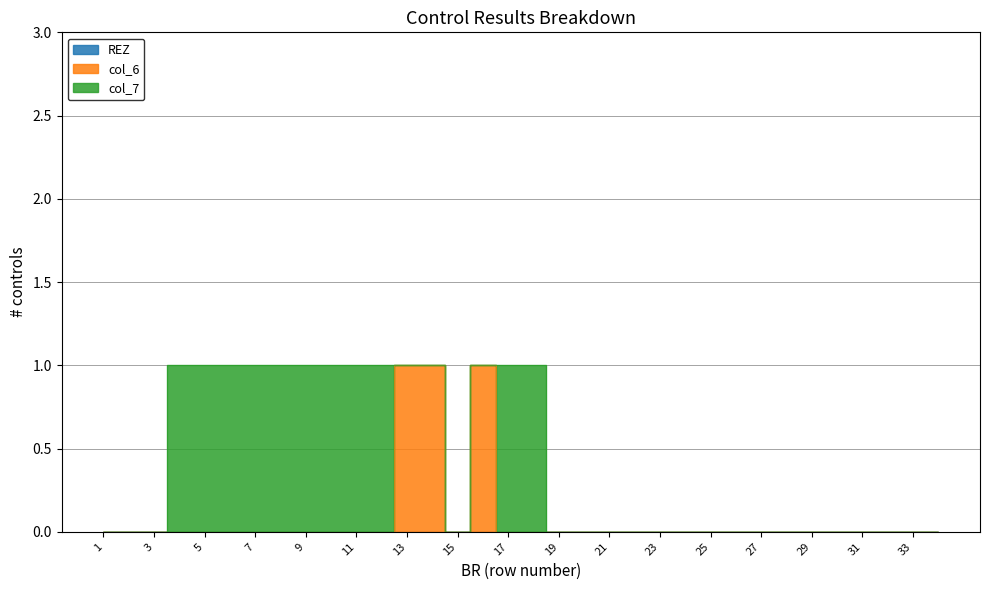

What are all the series names shown in the legend?

REZ, col_6, col_7